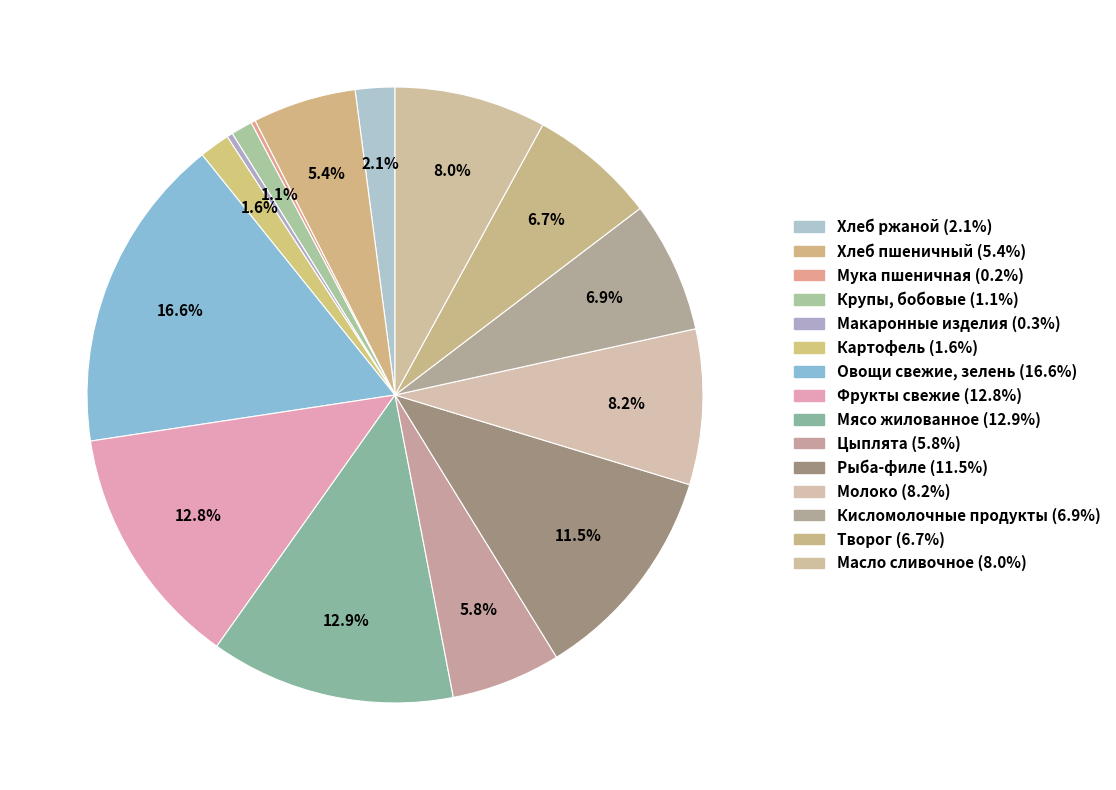

What is the smallest slice in the pie chart?

Мука пшеничная